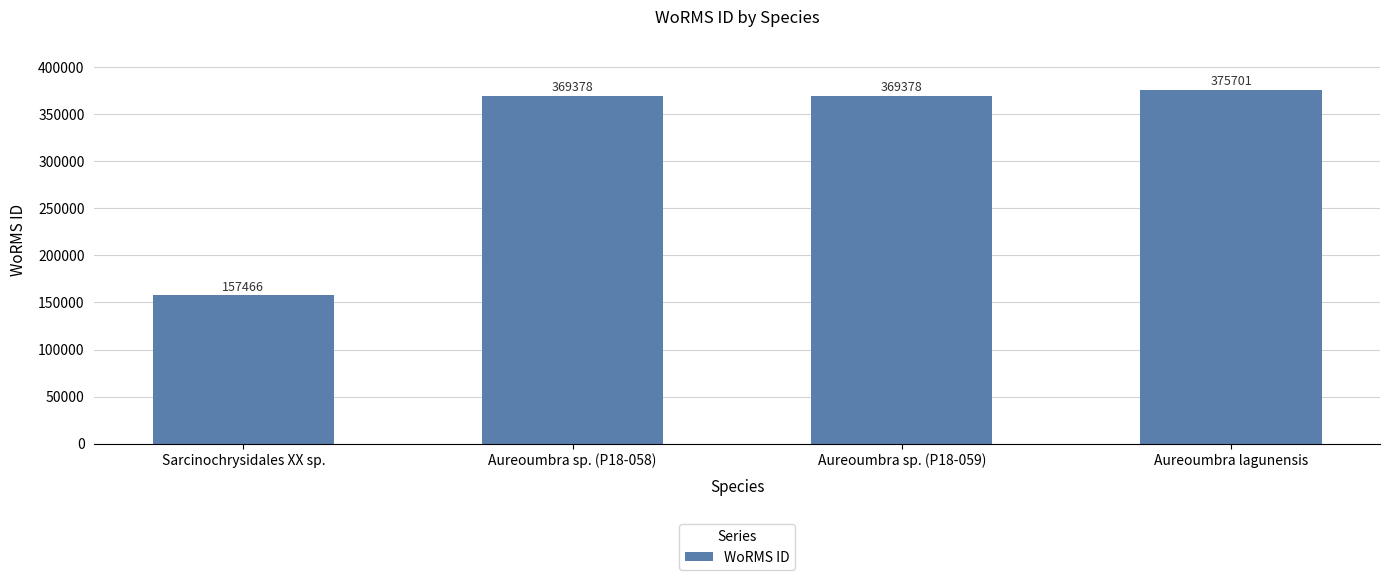

How many distinct data groups are displayed?

1